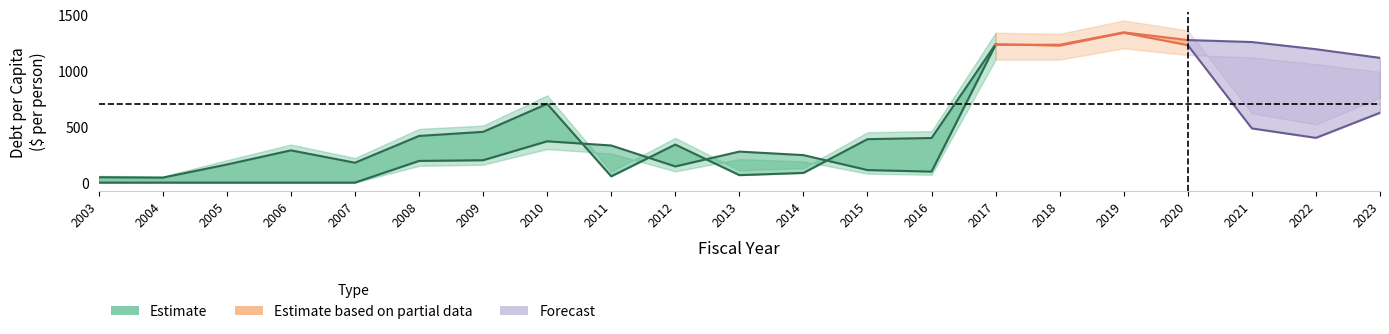

Where does the TrendPerCapita series first go above 398?

2008